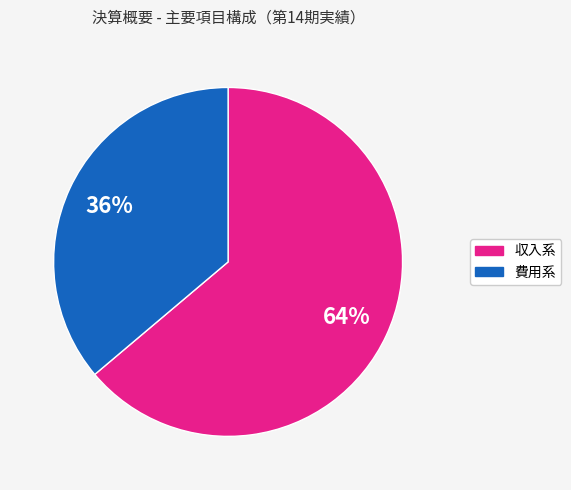

Does any single category account for the majority?

Yes